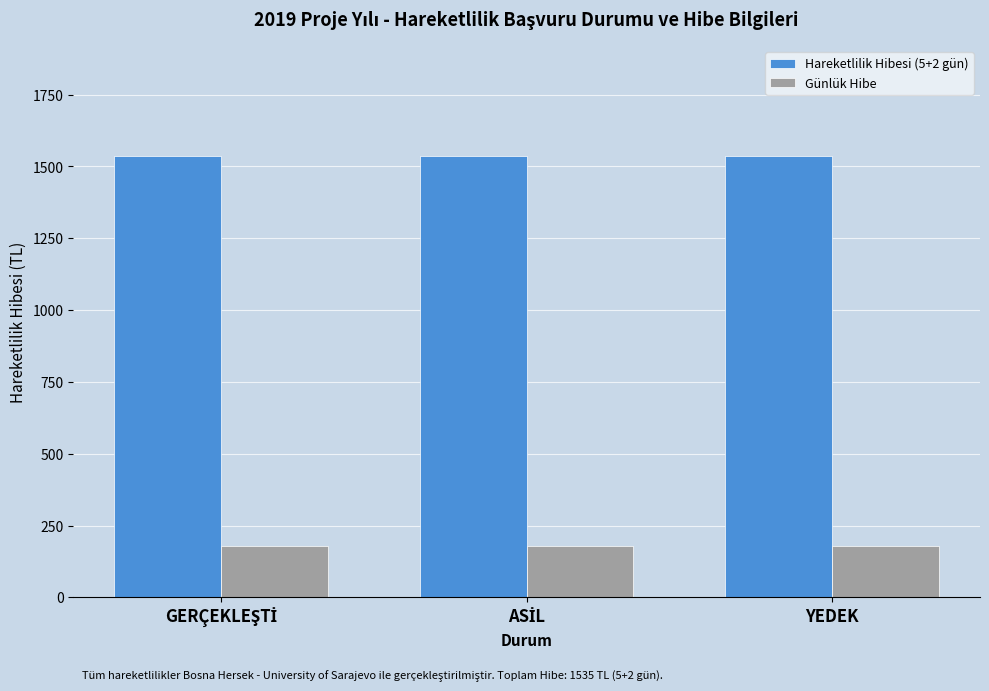

What is the lowest value of the Günlük Hibe series?

180